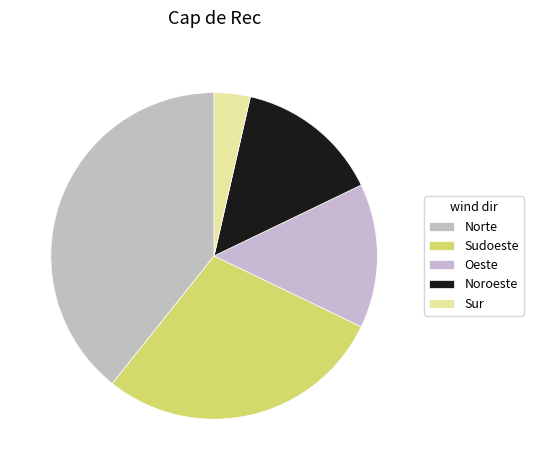

Does any single category account for the majority?

No